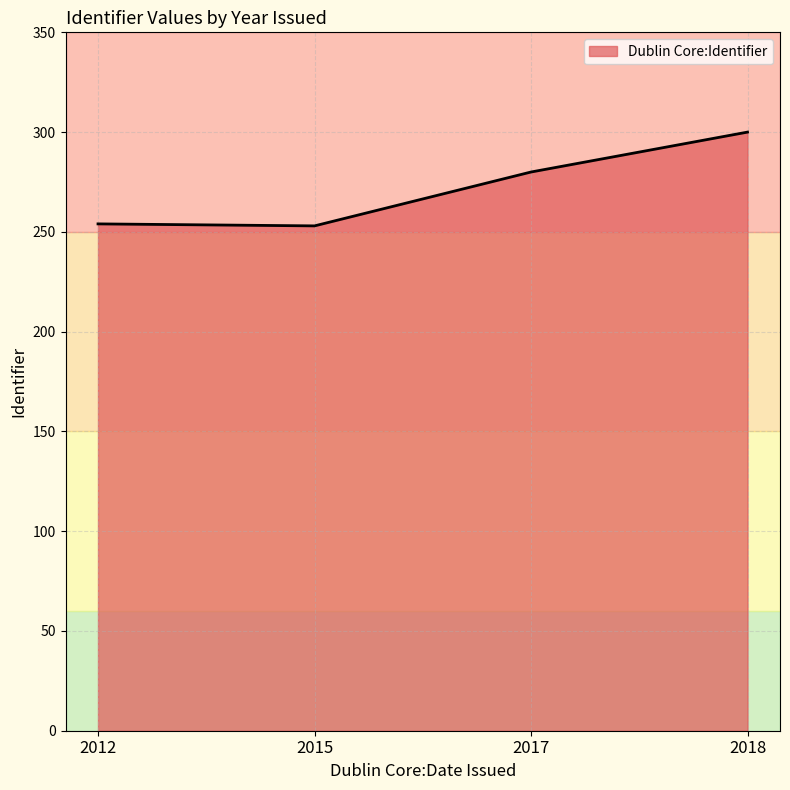

Where is the first local minimum?

2015